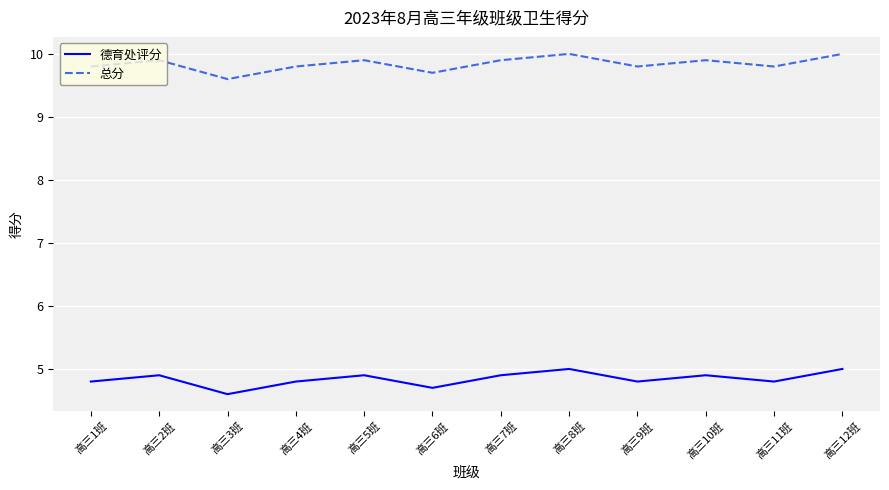

Rank the series at 高三5班 from lowest to highest value.

德育处评分, 总分